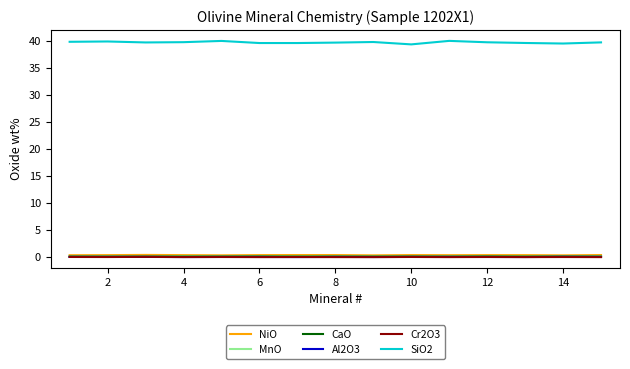

Which series has the largest range (max minus min)?

SiO2